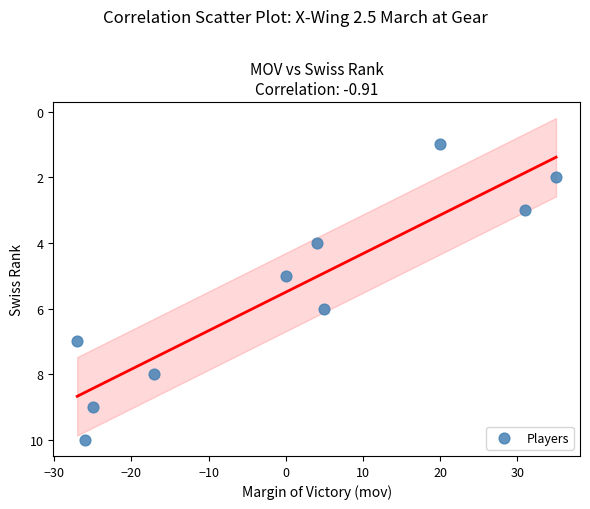

What is the average Y value?

6